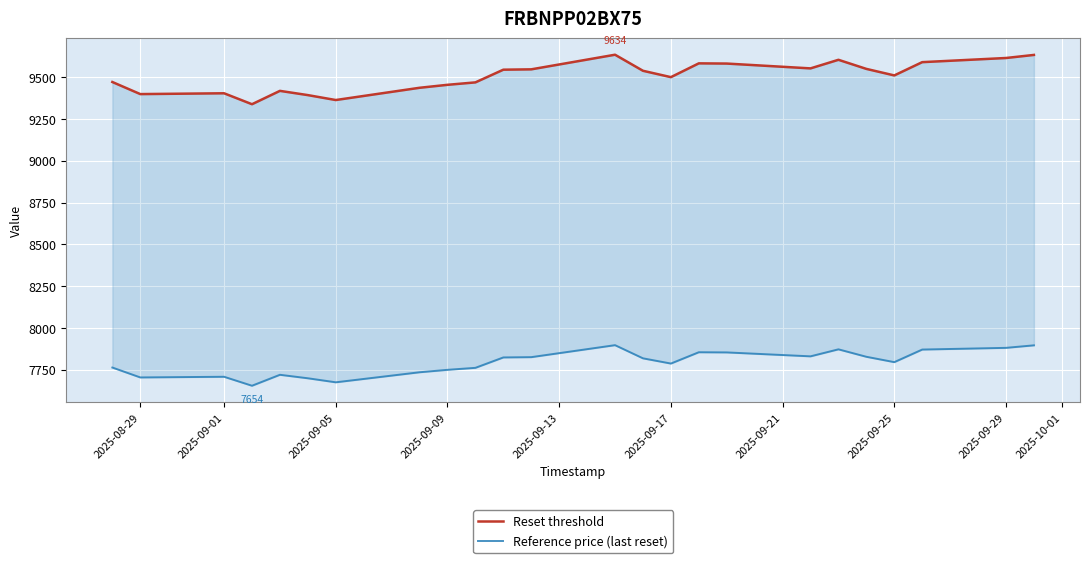

Rank the series at 2025-09-17 from lowest to highest value.

Reference price (last reset), Reset threshold